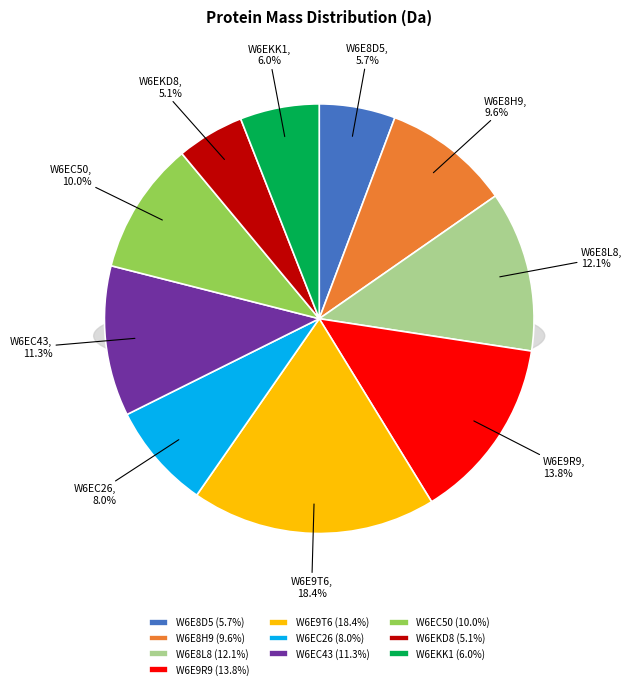

How much of the chart is everything except W6EC43?

88.7%